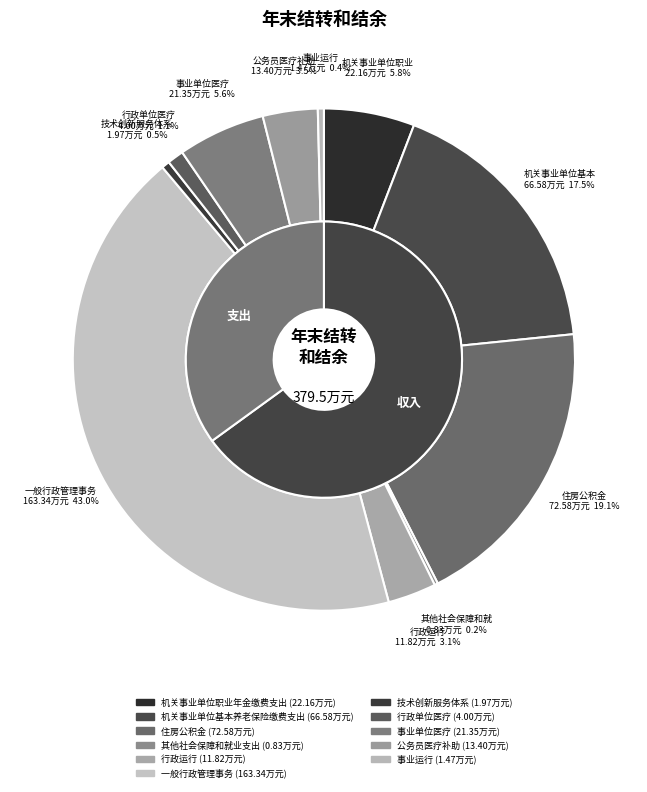

Between 机关事业单位基本养老保险缴费支出 and 行政单位医疗, which is larger?

机关事业单位基本养老保险缴费支出